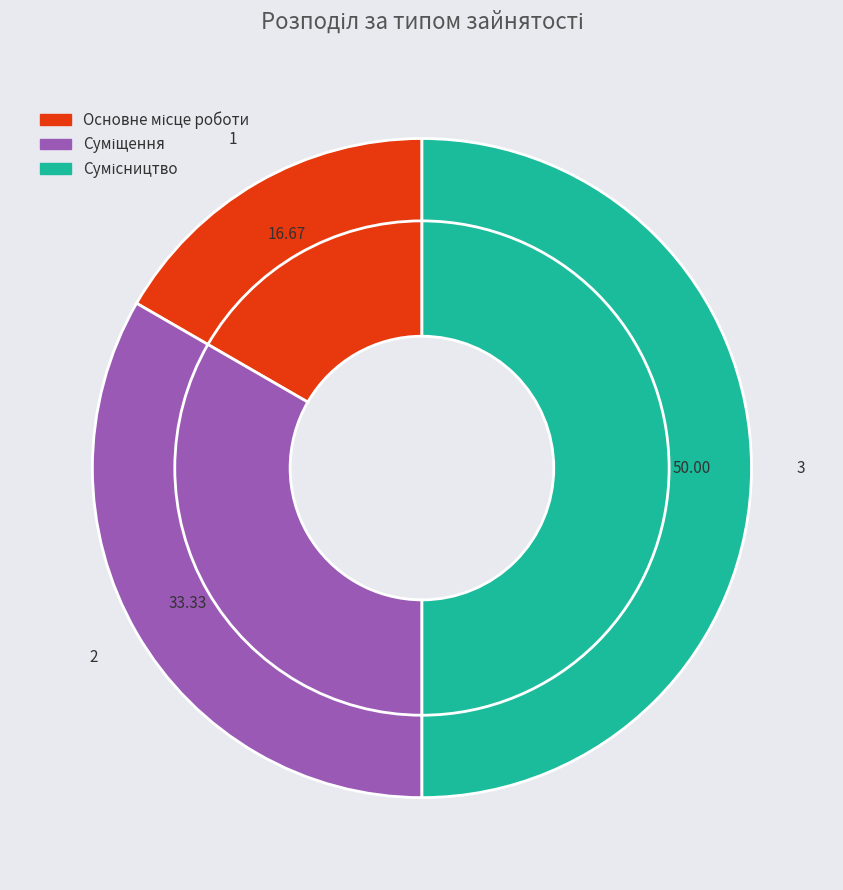

To the nearest percent, what is the average slice percentage?

33%